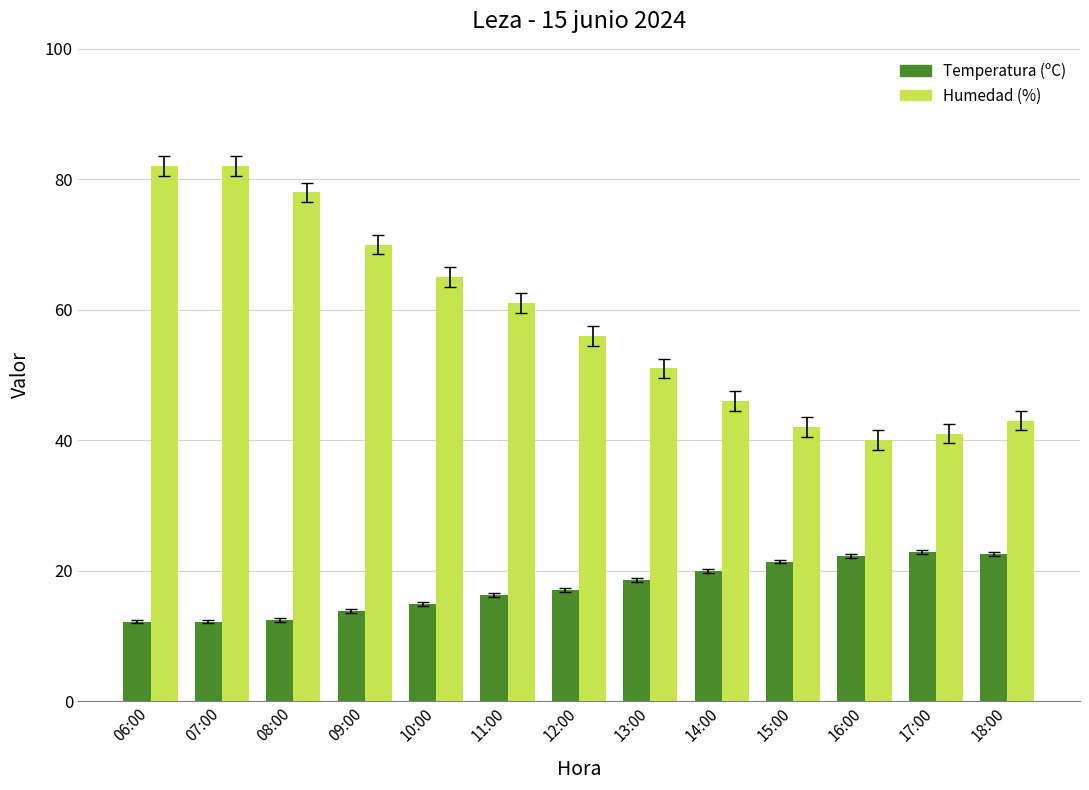

Is the value of Humedad (%) at 10:00 greater than the value of Temperatura (ºC) at 14:00?

Yes